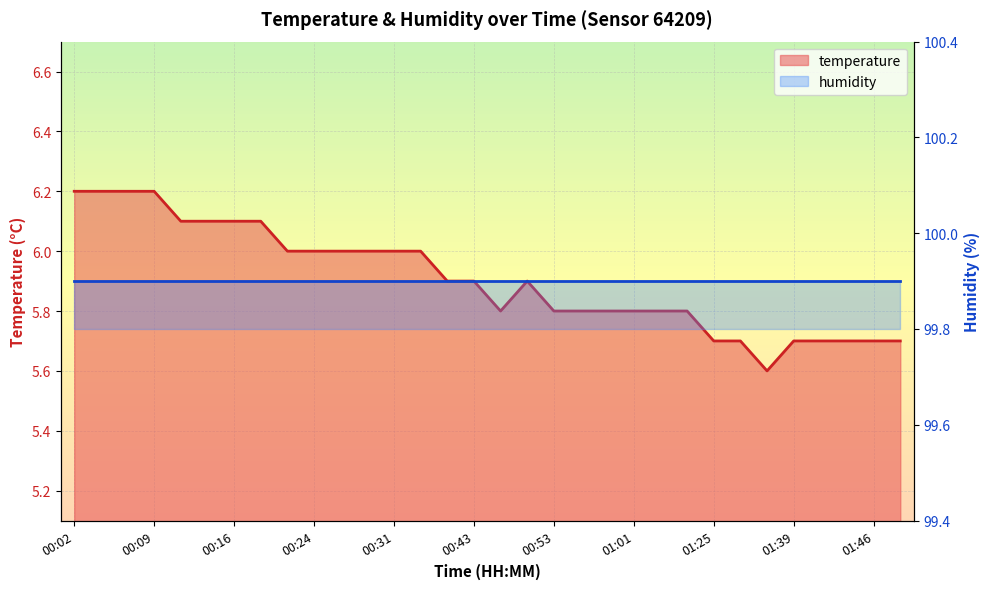

The value at 01:36 is 5.6. True or false?

True